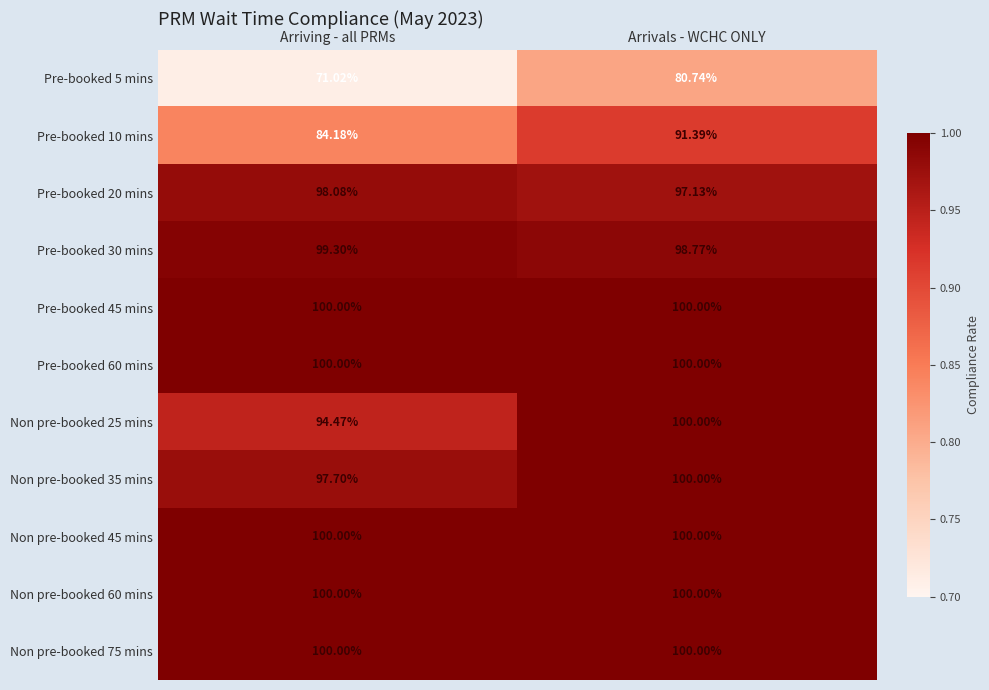

Which label corresponds to the smallest value in the chart?

Arriving - all PRMs